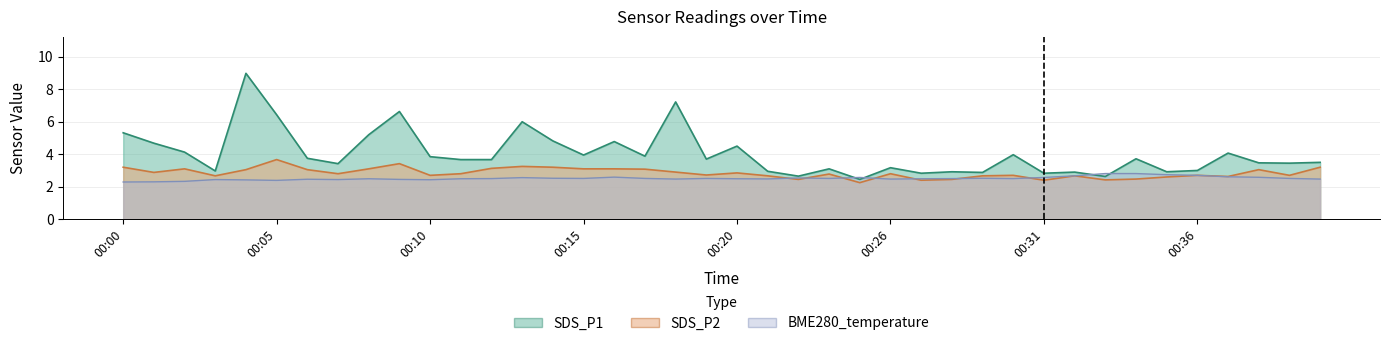

List the series in order of their overall mean, highest first.

SDS_P1, SDS_P2, BME280_temperature